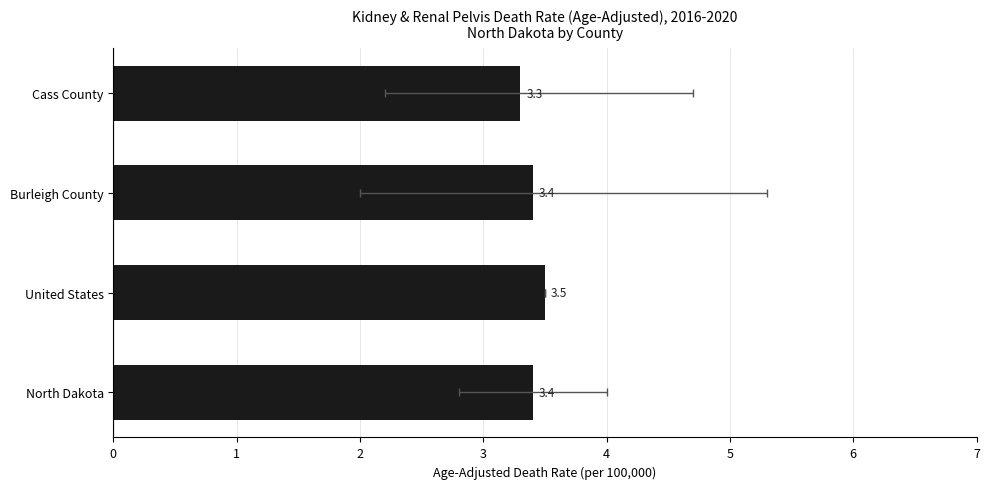

What is the ratio of the value at United States to the value at North Dakota?

1.0